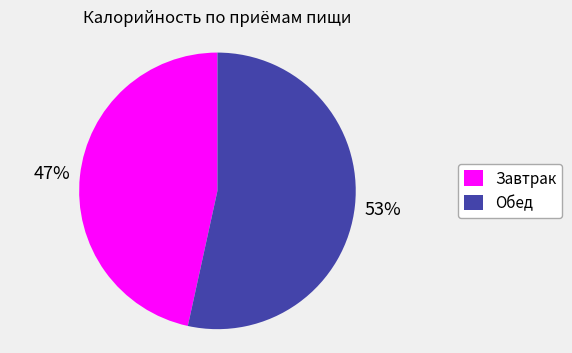

To the nearest percent, what portion does Завтрак represent?

47%